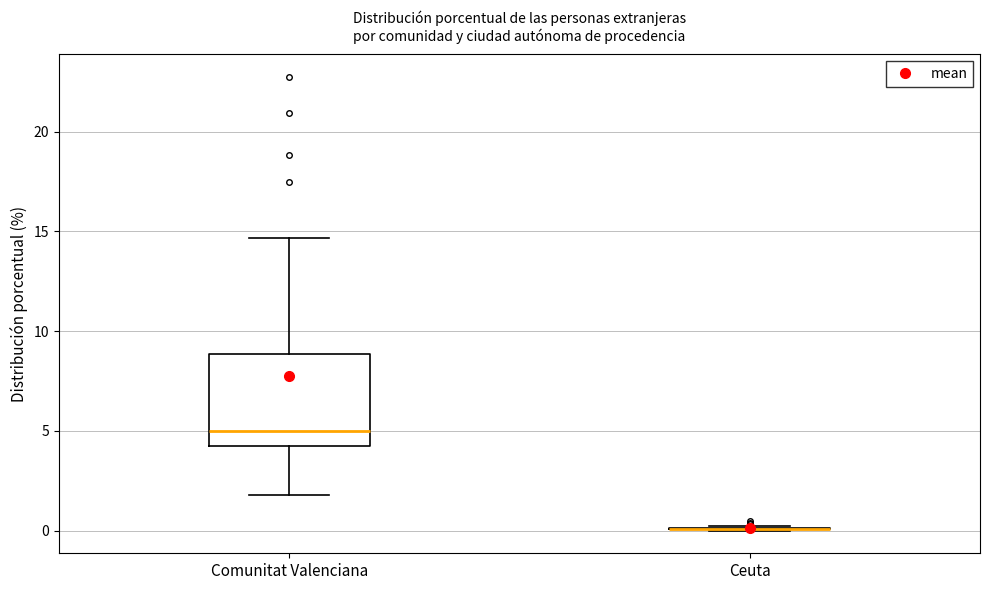

Reading left to right, transcribe this box plot: for each box, give where its median line is, the range the box spans, and where its two whiskers end, as read against the y-axis. The values are not printed on the chart, so give them approximately, as read against the axis.

Comunitat Valenciana: median 5.0, box 4.0 to 9.0, whiskers 2.0 to 14.5
Ceuta: box collapsed to a line at 0.0, whiskers 0.0 to 0.5